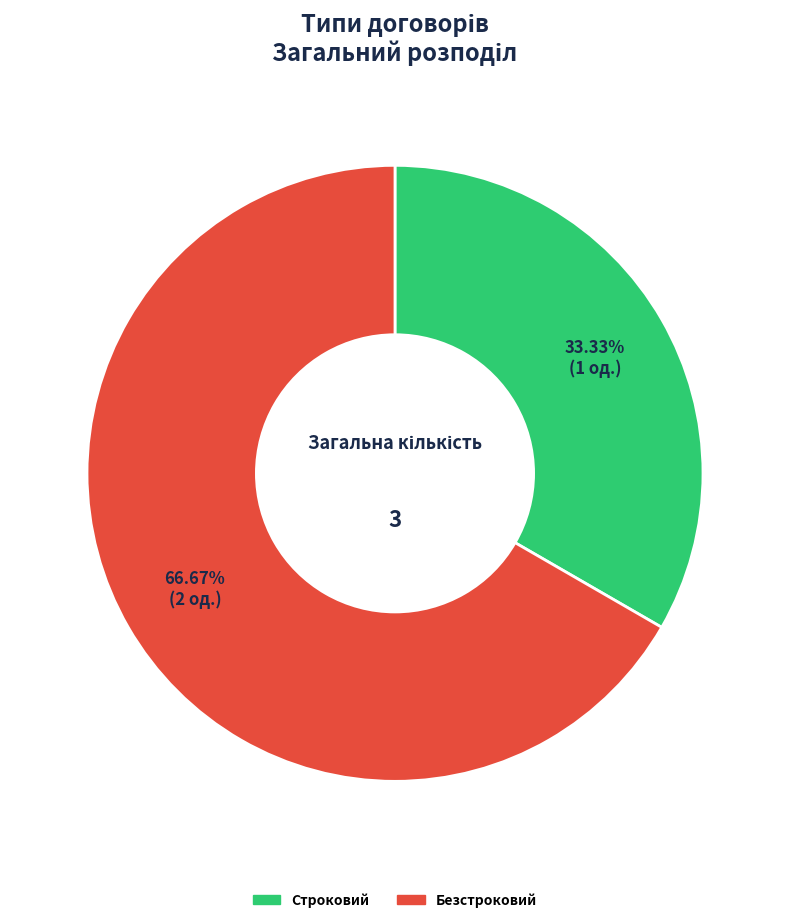

What is the largest slice in the pie chart?

Безстроковий